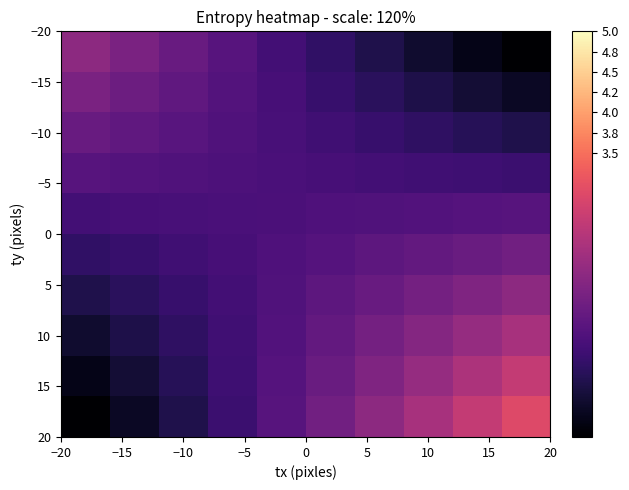

At how many categories does at least one series exceed 1?

10